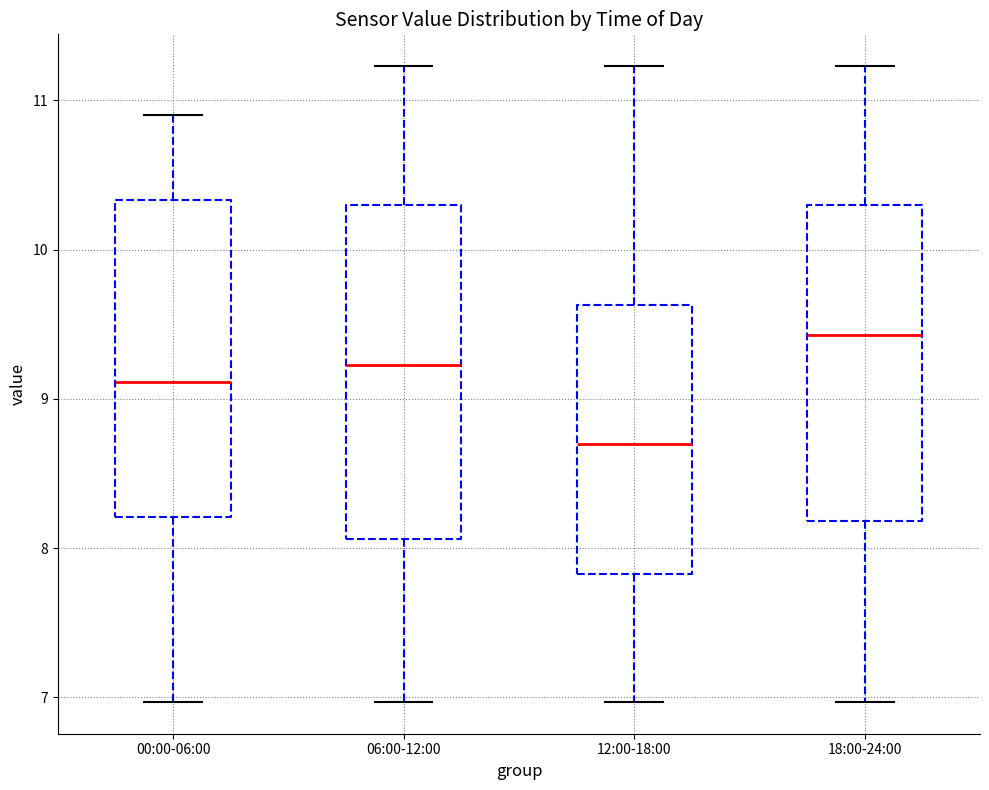

Where does the lower whisker of the box for 12:00-18:00 end on the y-axis? The values are not printed on the chart, so give them approximately, as read against the axis.

7.0